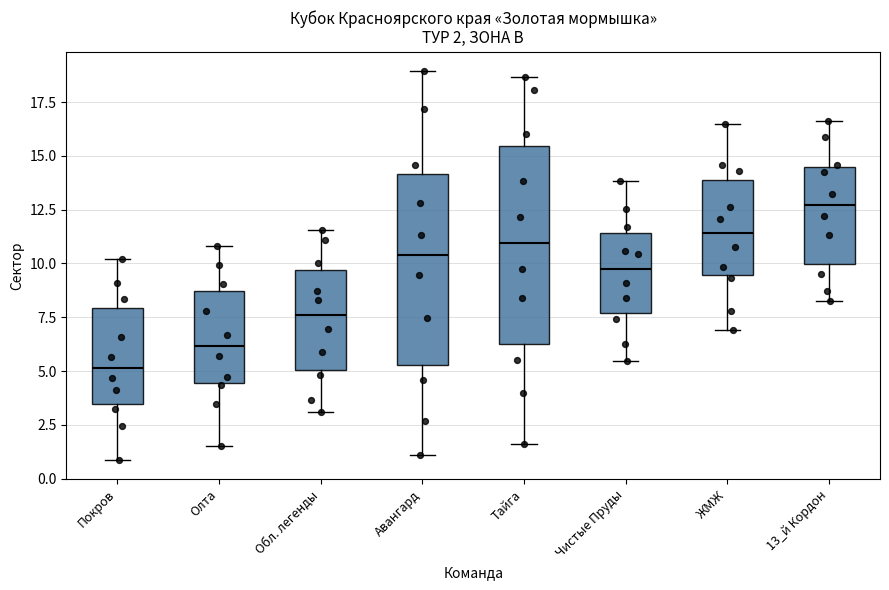

Which box has the highest median line?

13_й Кордон